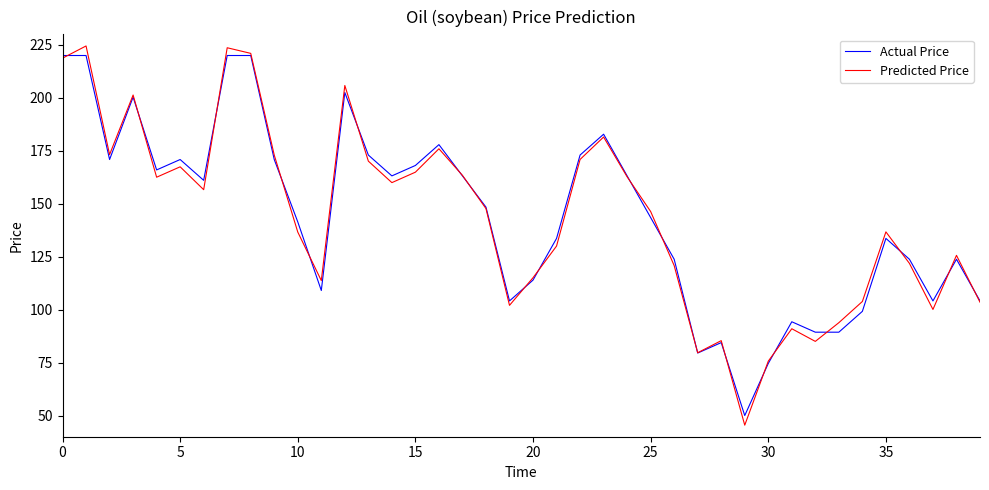

What is the maximum value shown in the chart?

224.5